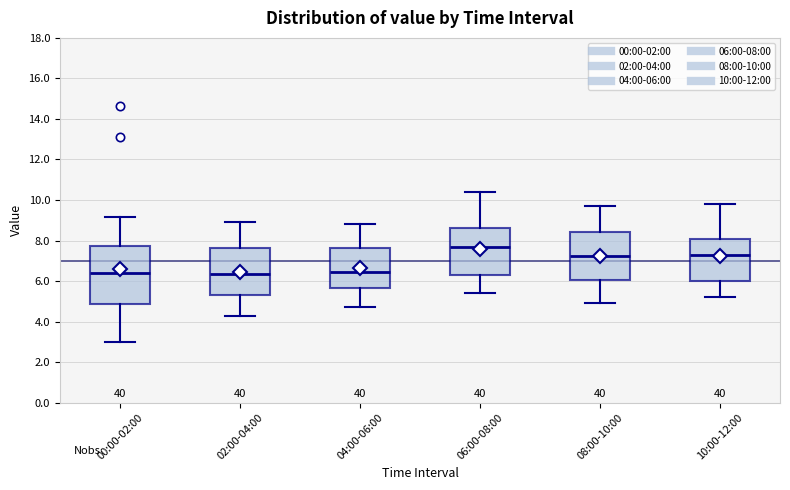

Which box is the tallest, from its lower edge to its upper edge?

00:00-02:00